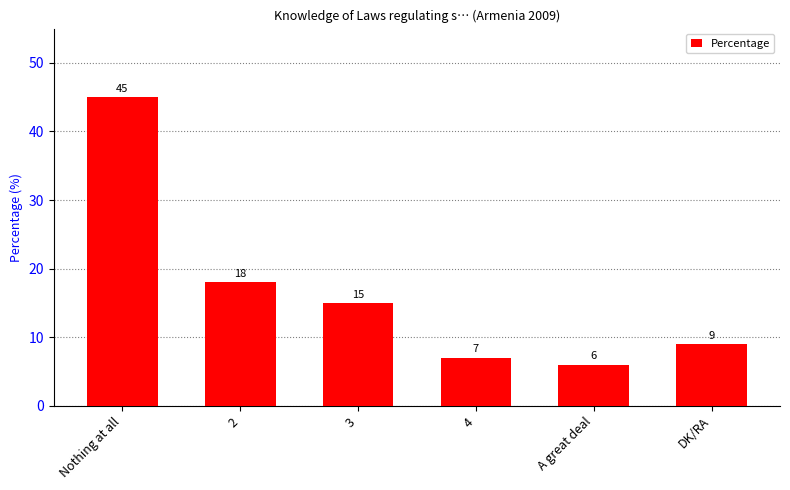

List the labels in order of value, largest first.

Nothing at all, 2, 3, DK/RA, 4, A great deal